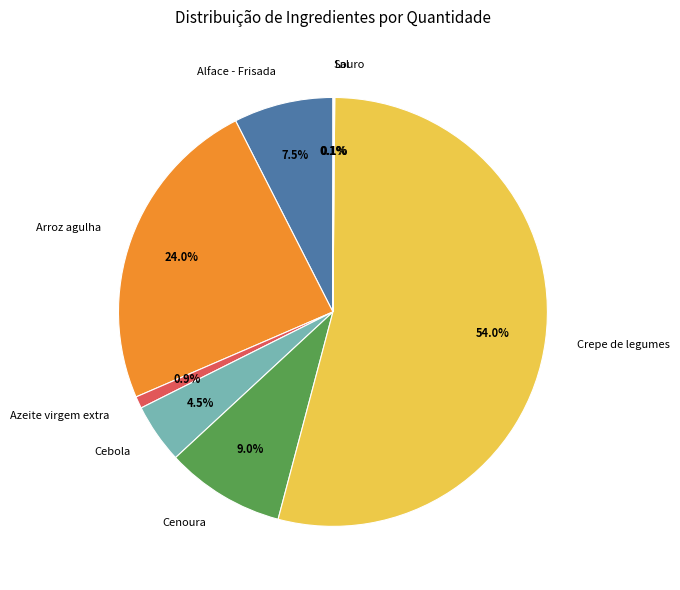

Does Azeite virgem extra account for over 50% of the chart?

No